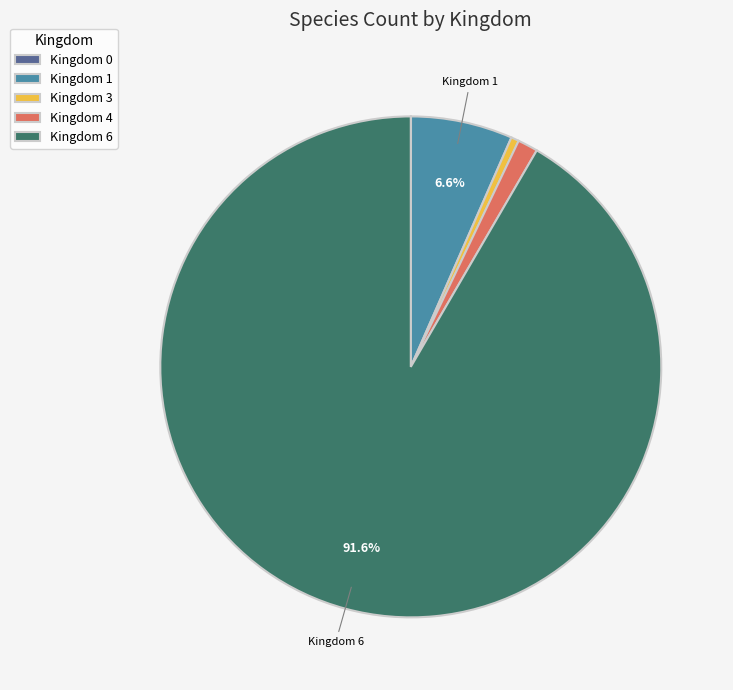

Does any single category account for the majority?

Yes